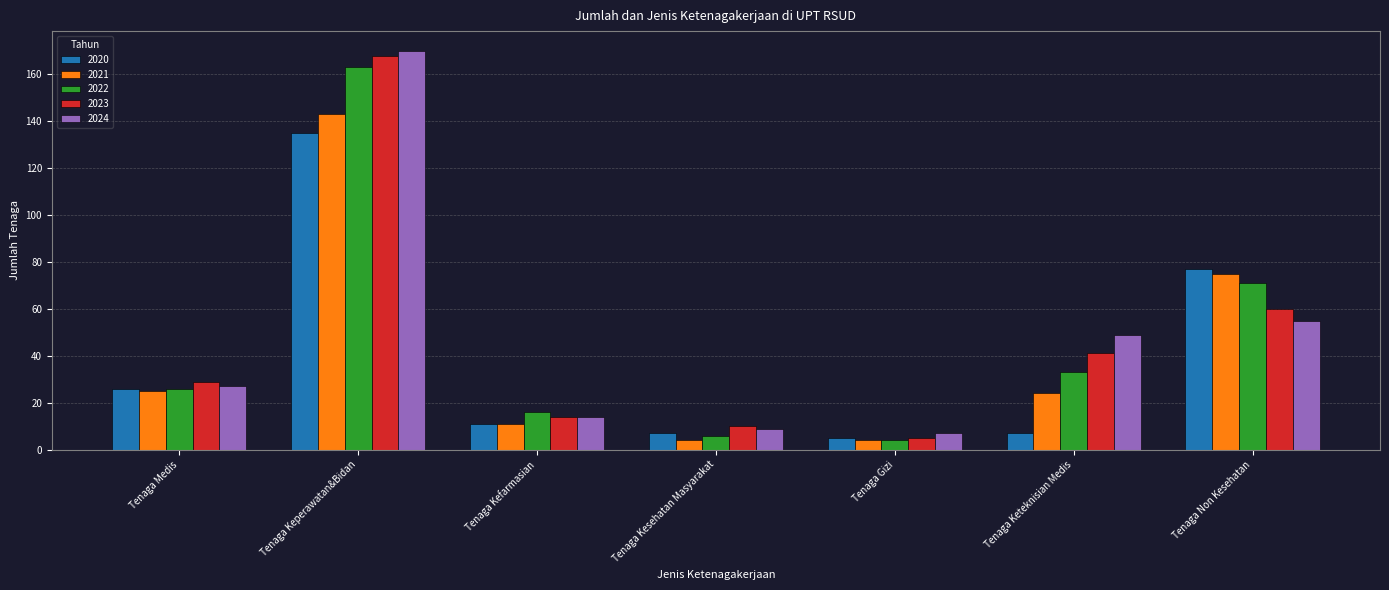

What is the label of the 4th bar from the right?

Tenaga Kesehatan Masyarakat